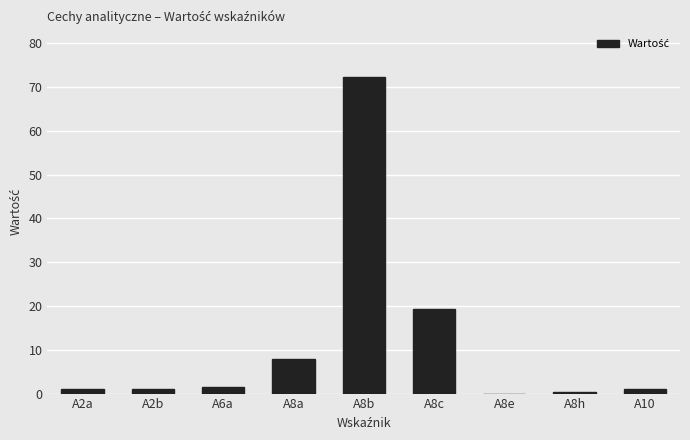

Are the bars horizontal?

No